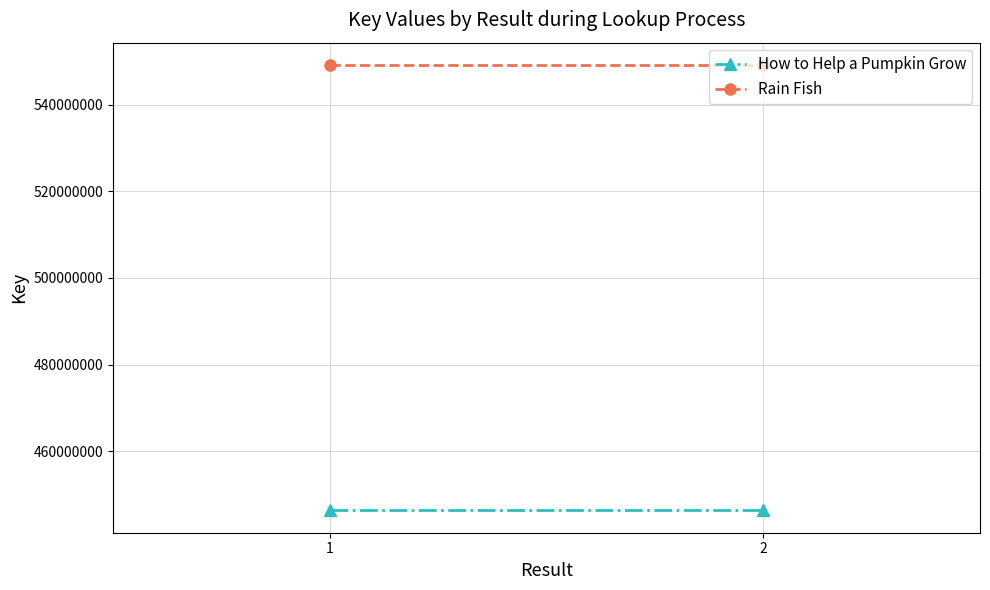

What is the spread (max minus min) of values at 2?

102924050